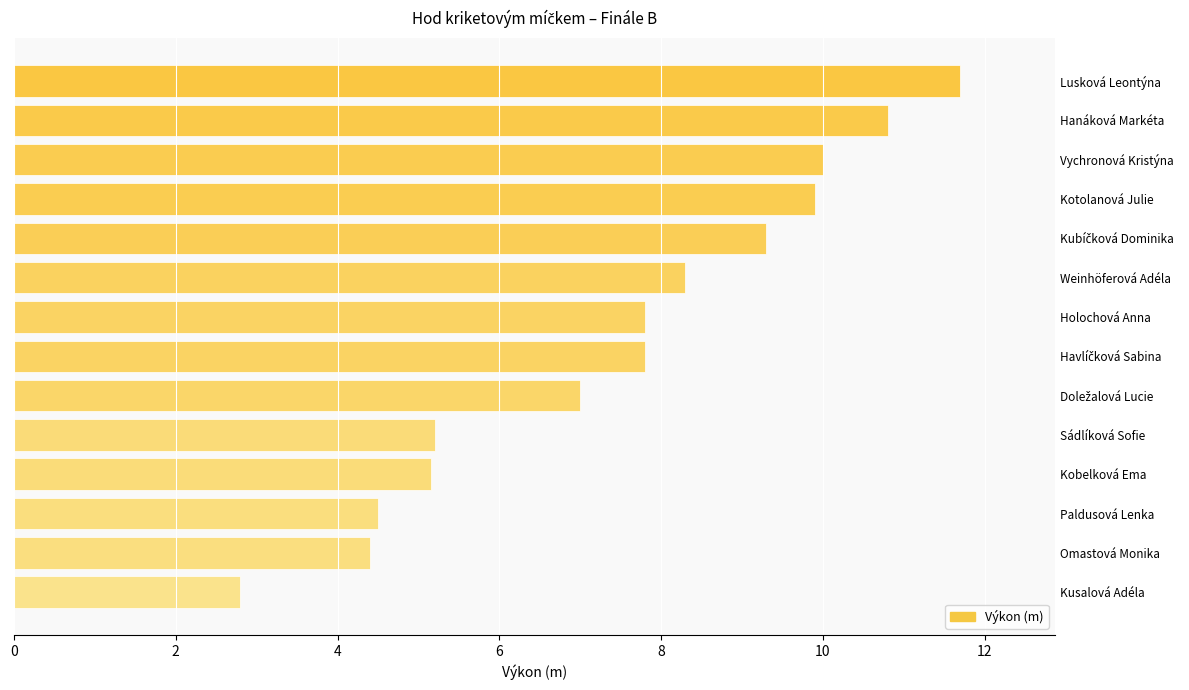

How many data points does each series have?

14